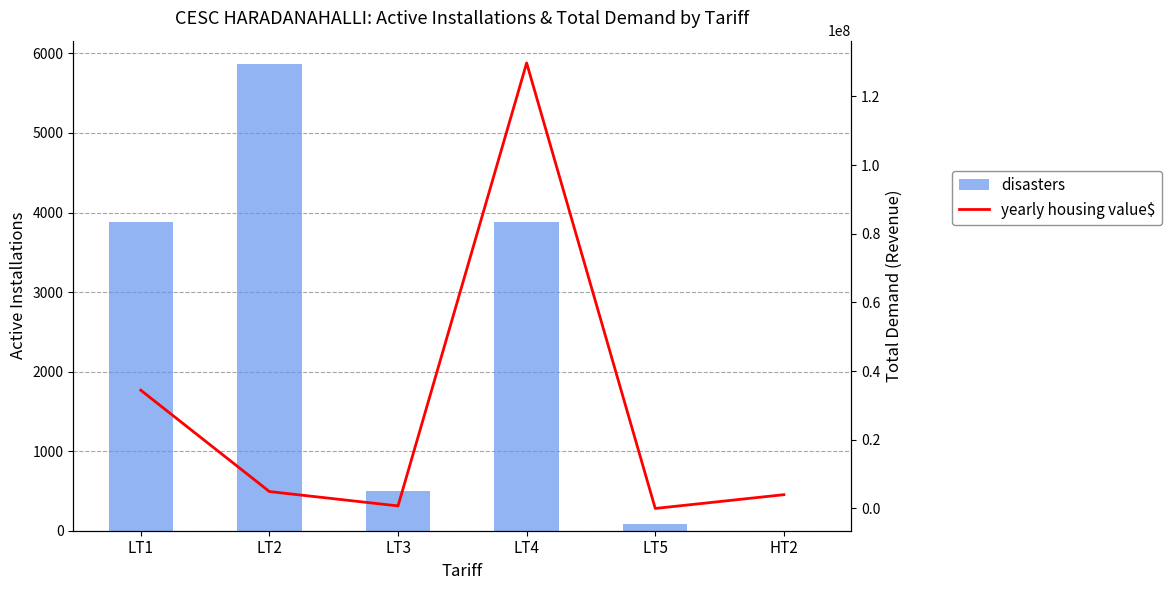

The value of yearly housing value$ at LT3 is 467754.2. True or false?

False